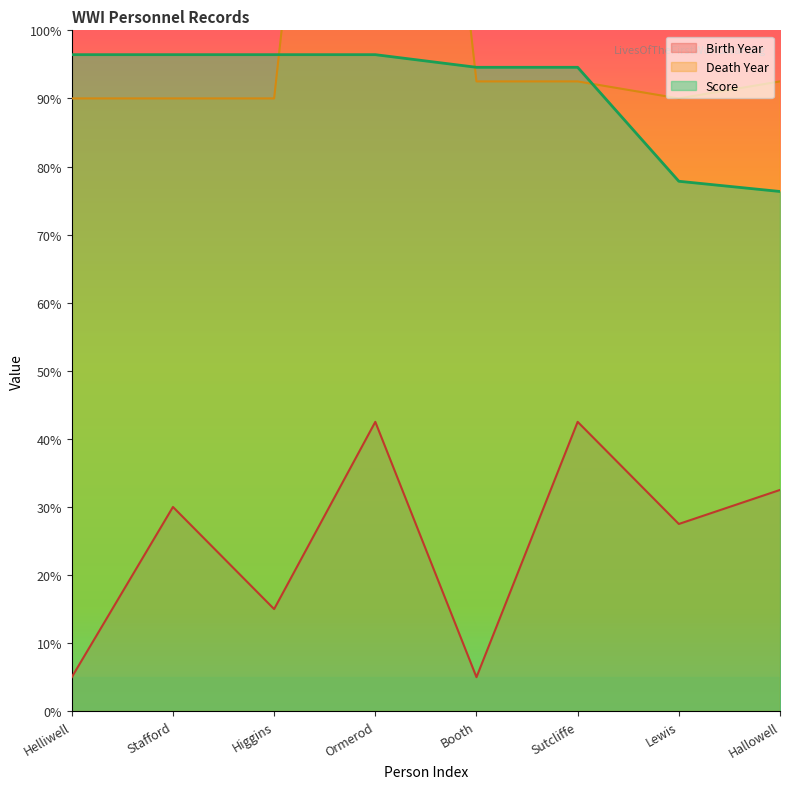

Which series ends up on top after the final intersection of Death Year and Score?

Death Year